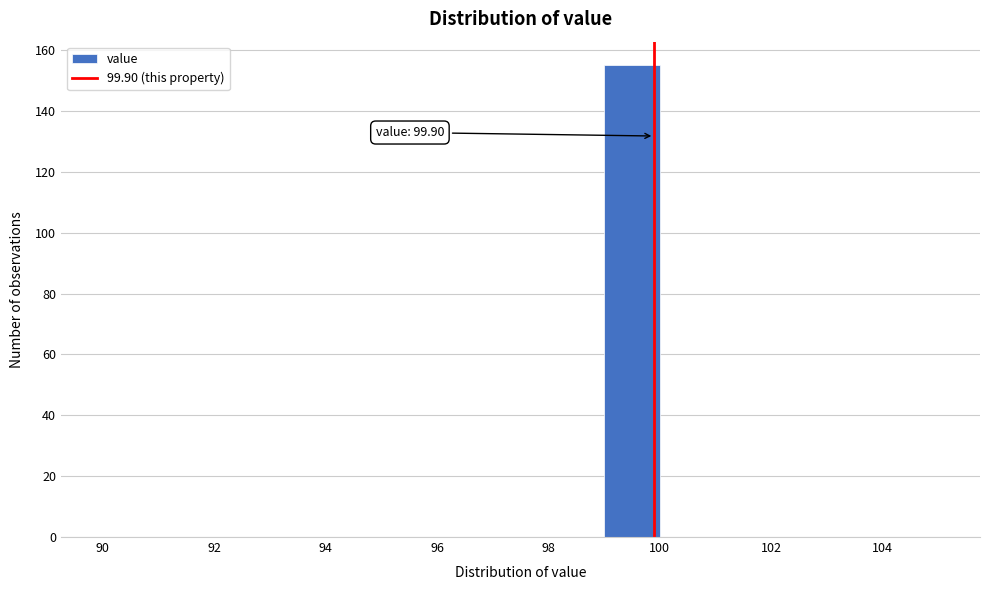

Over which range of the x-axis is the bar tallest?

99 to 100